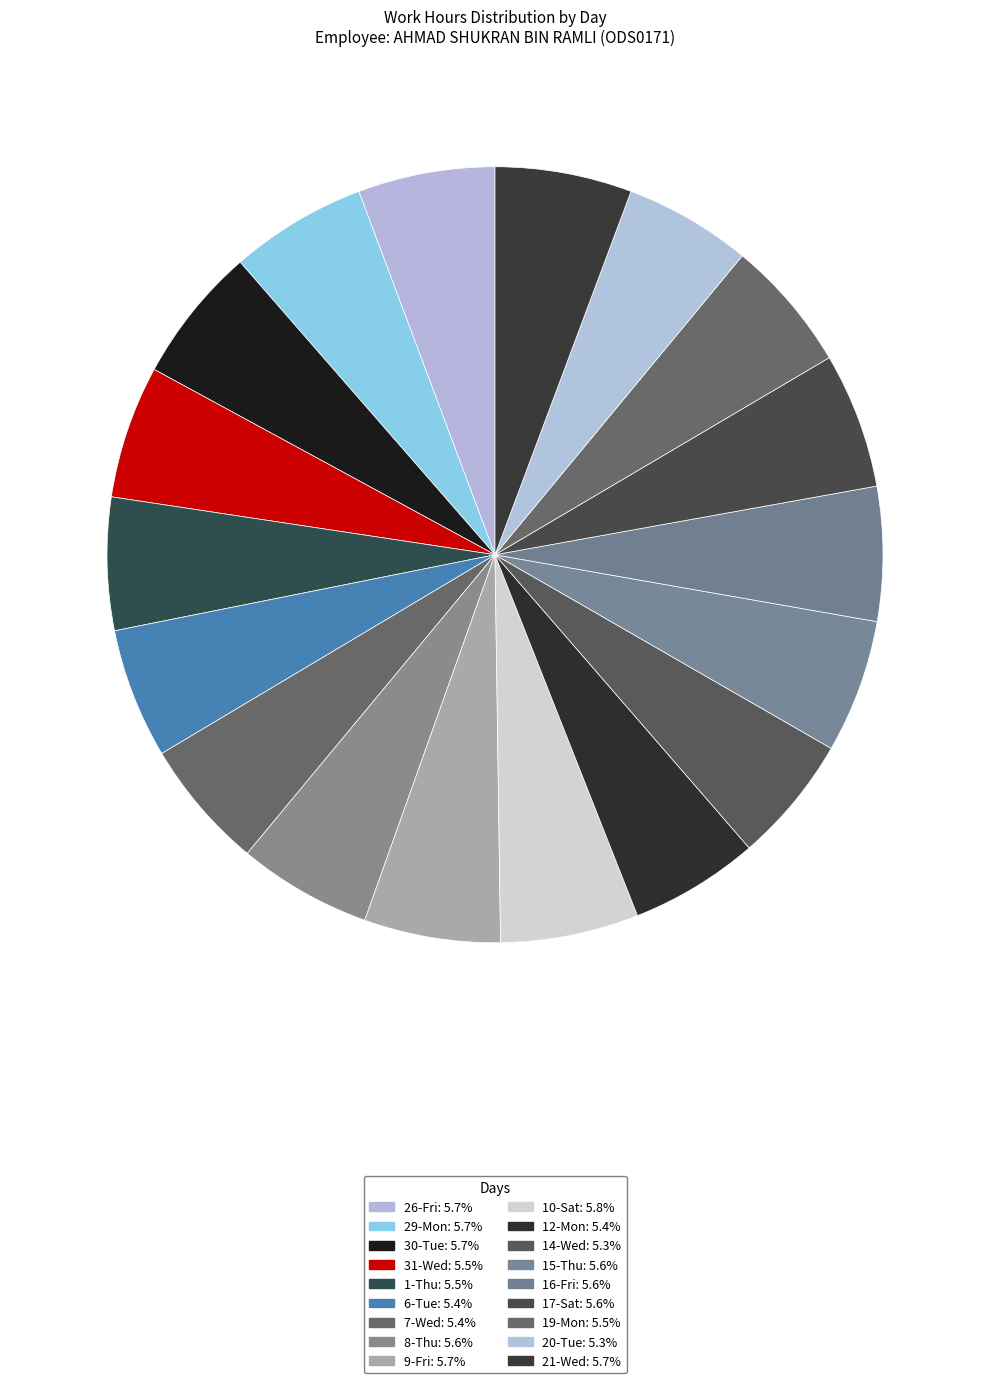

Count the number of slices in the pie.

18